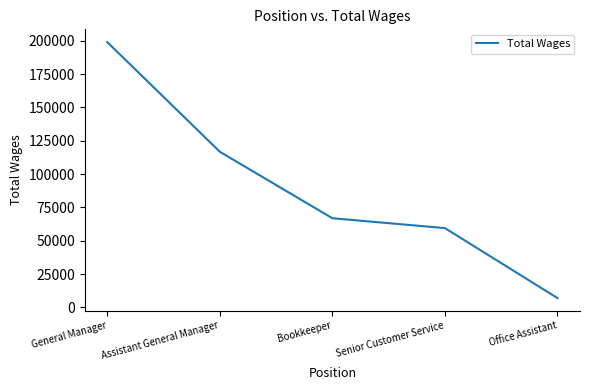

What is the smallest value displayed?

6939